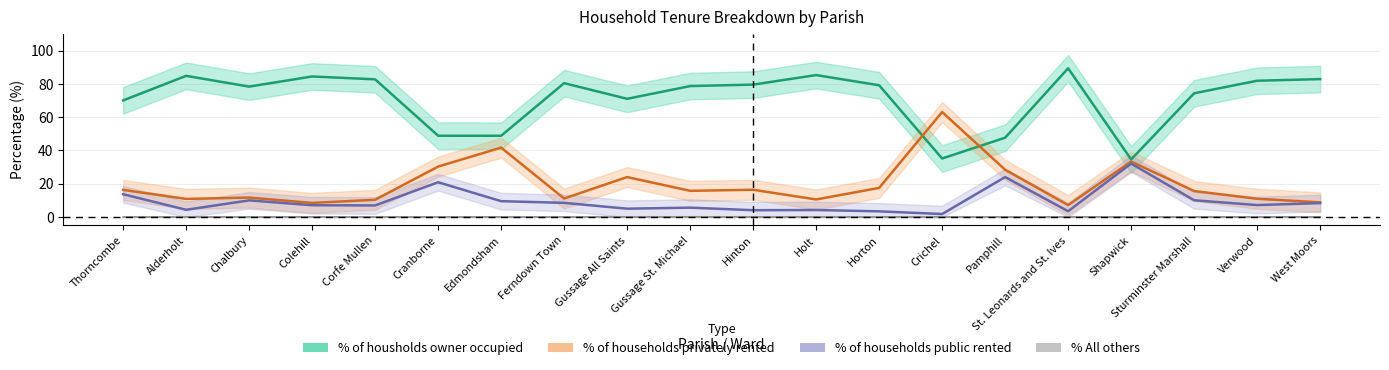

Which series changed the most between Chalbury and Edmondsham?

% of households privately rented